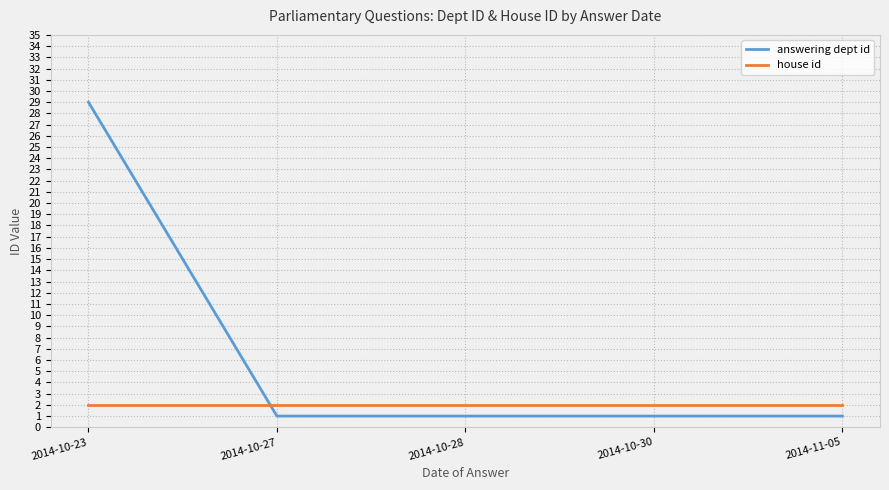

At which label is house id closest to 2?

2014-10-23